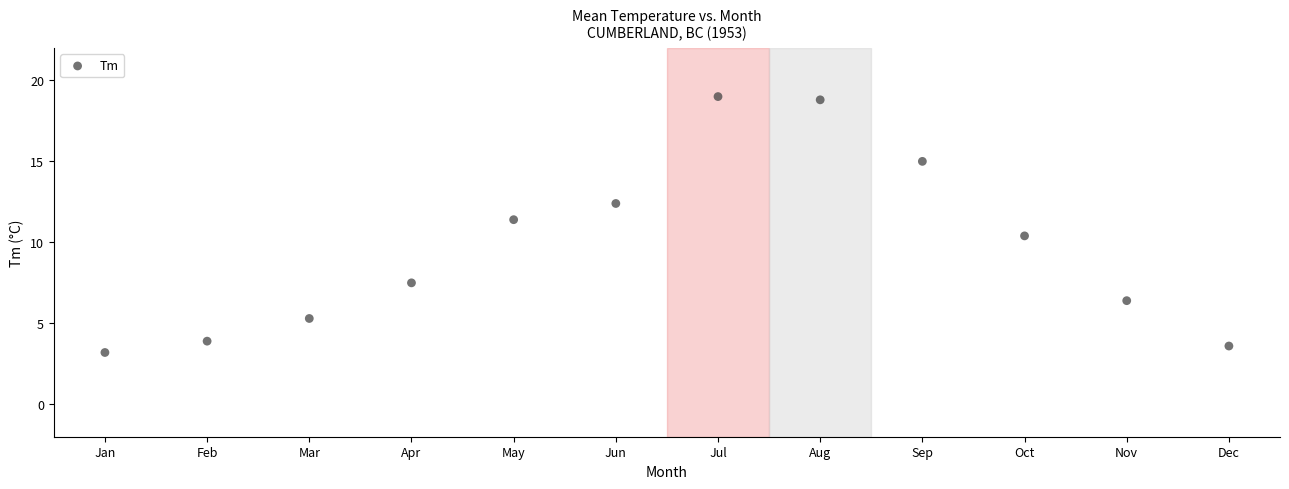

What is the average X value?

6.5